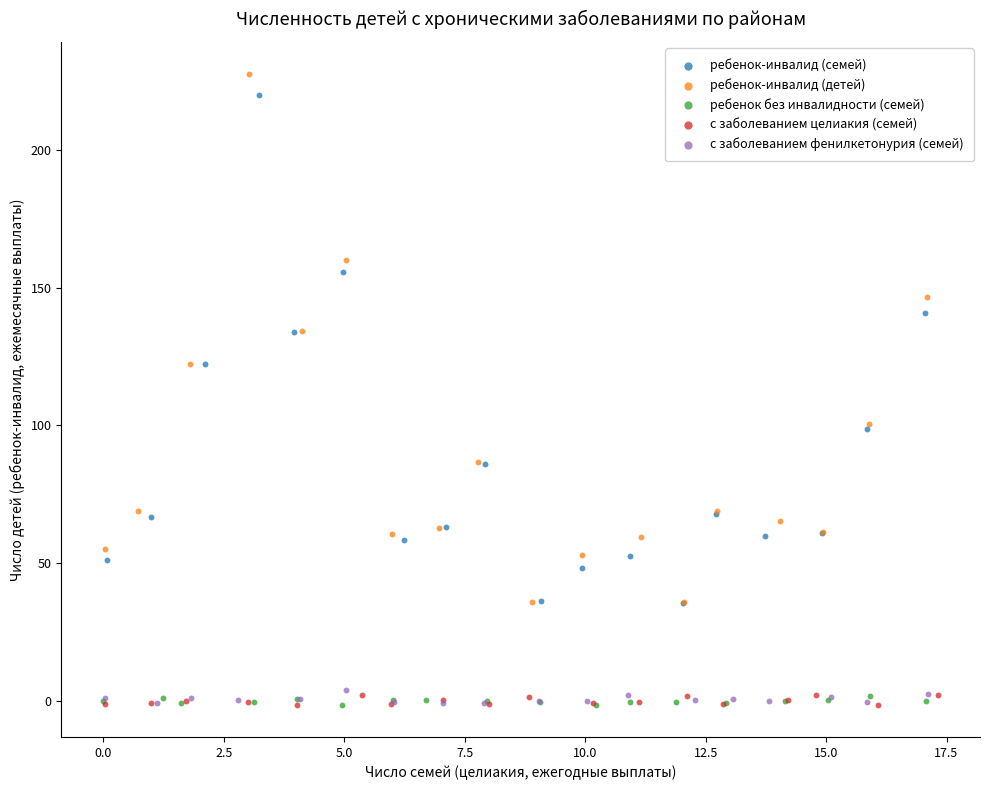

Which series has the widest spread of Y values?

ребенок-инвалид (детей)